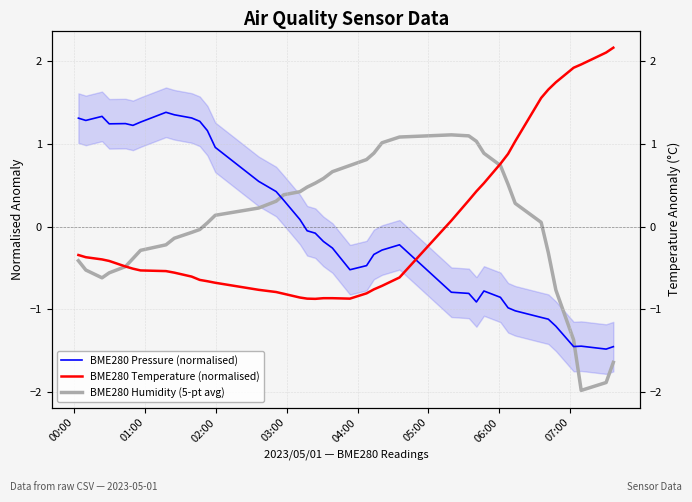

What is the maximum value for BME280 Pressure (normalised)?

1.4